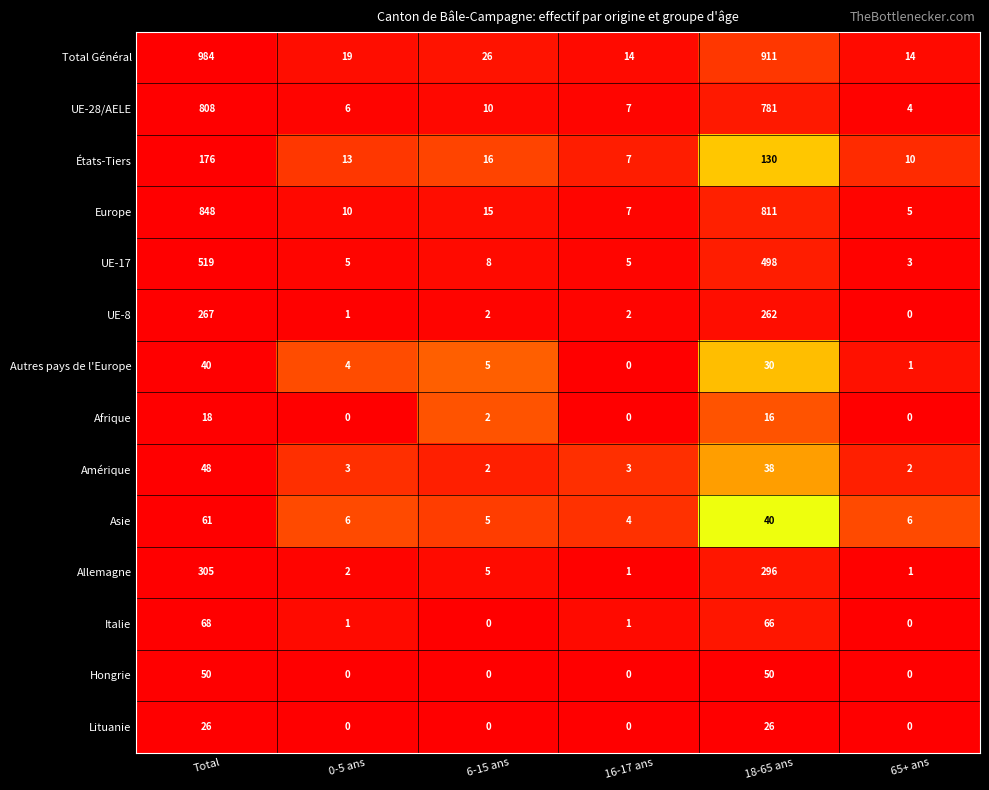

At which category is the sum across all series the highest?

Total